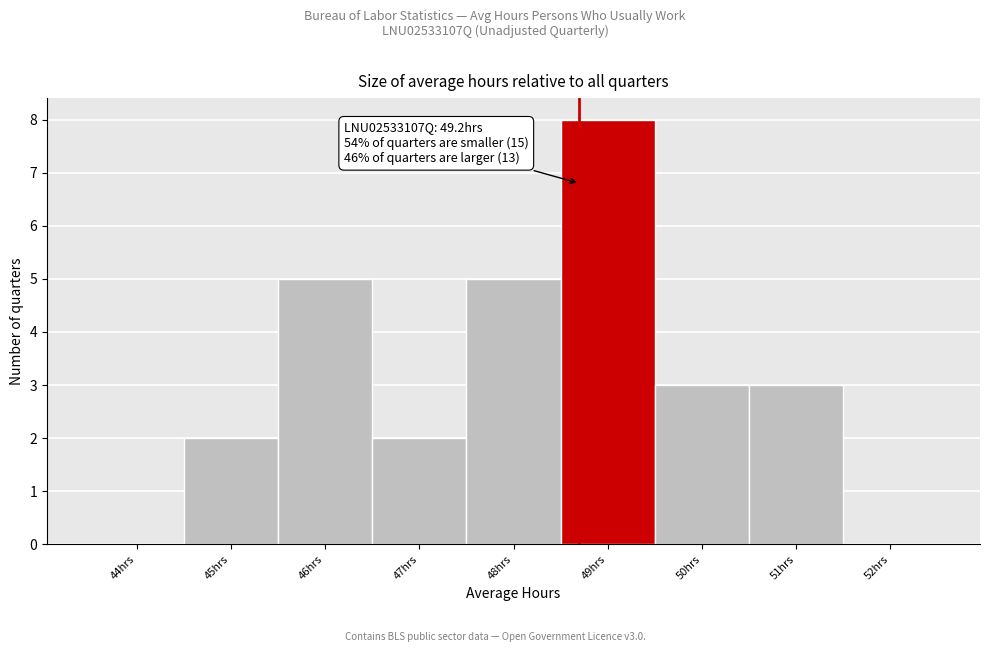

Reading left to right, extract all data points from this chart.

44hrs=0	45hrs=2	46hrs=5	47hrs=2	48hrs=5	49hrs=8	50hrs=3	51hrs=3	52hrs=0